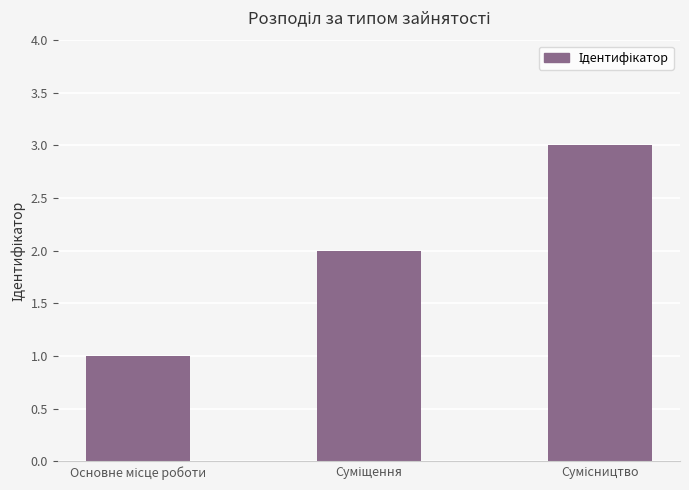

What is the greatest value displayed?

3